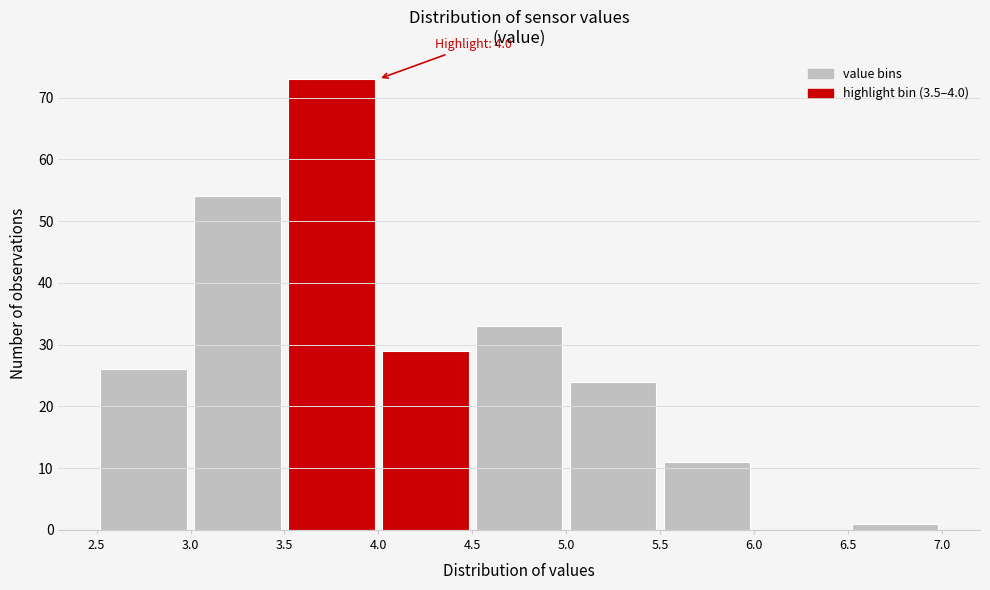

Over which range of the x-axis is the bar tallest?

3.5 to 4.0